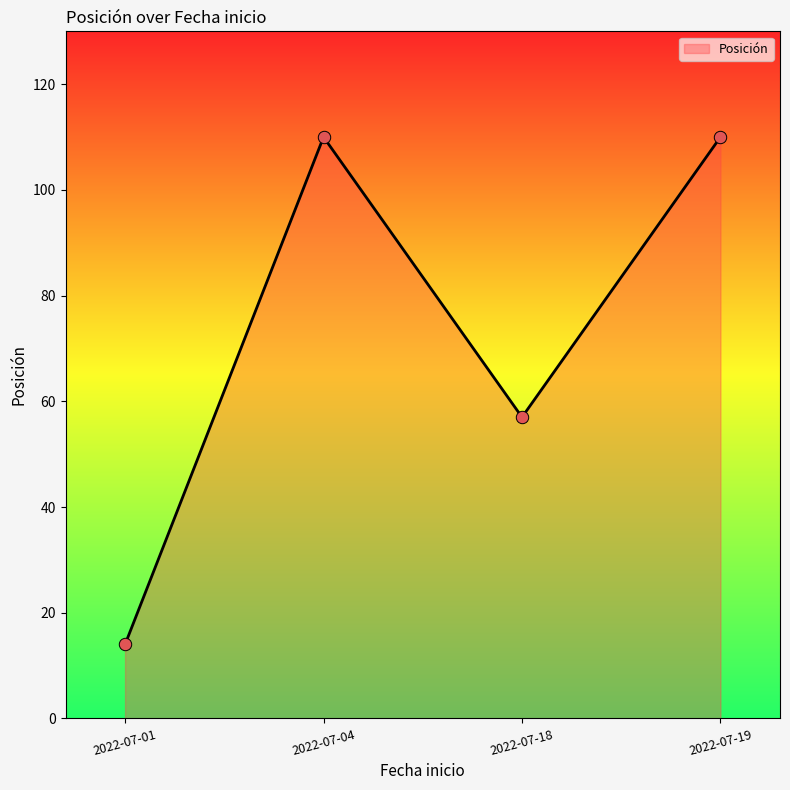

What is the ratio of the value at 2022-07-18 to the value at 2022-07-04?

0.5